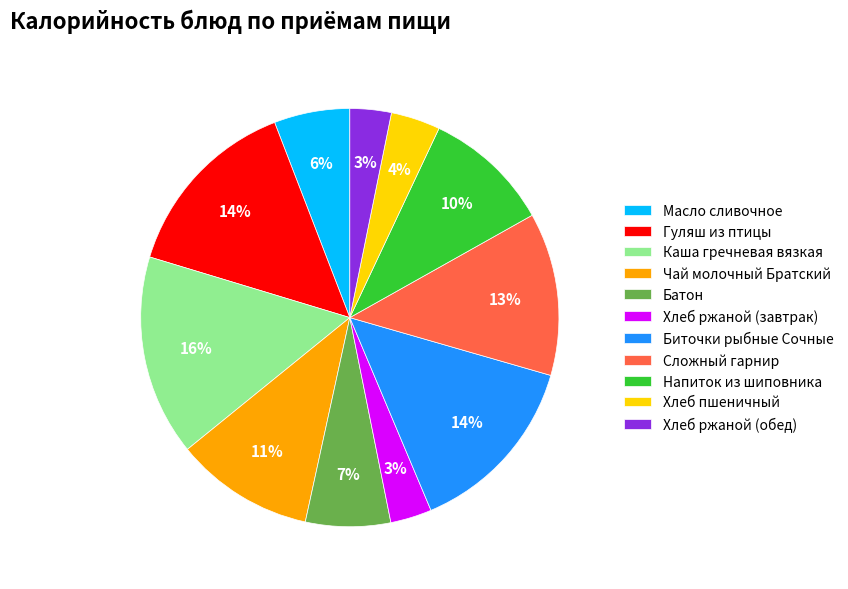

Is it true that Чай молочный Братский is 19% of the pie?

False